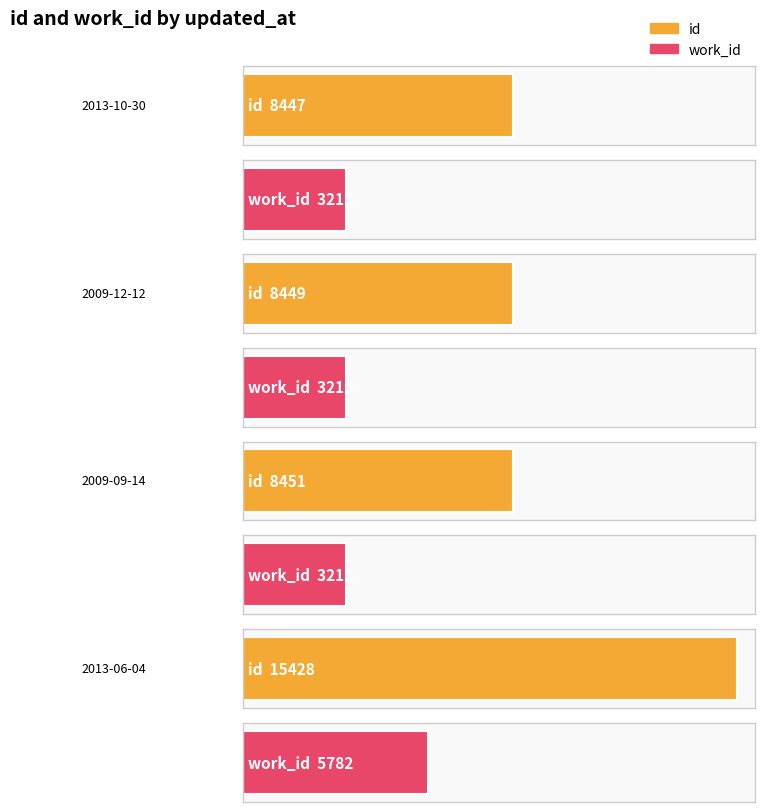

What is the spread (max minus min) of values at 2009-09-14?

5235